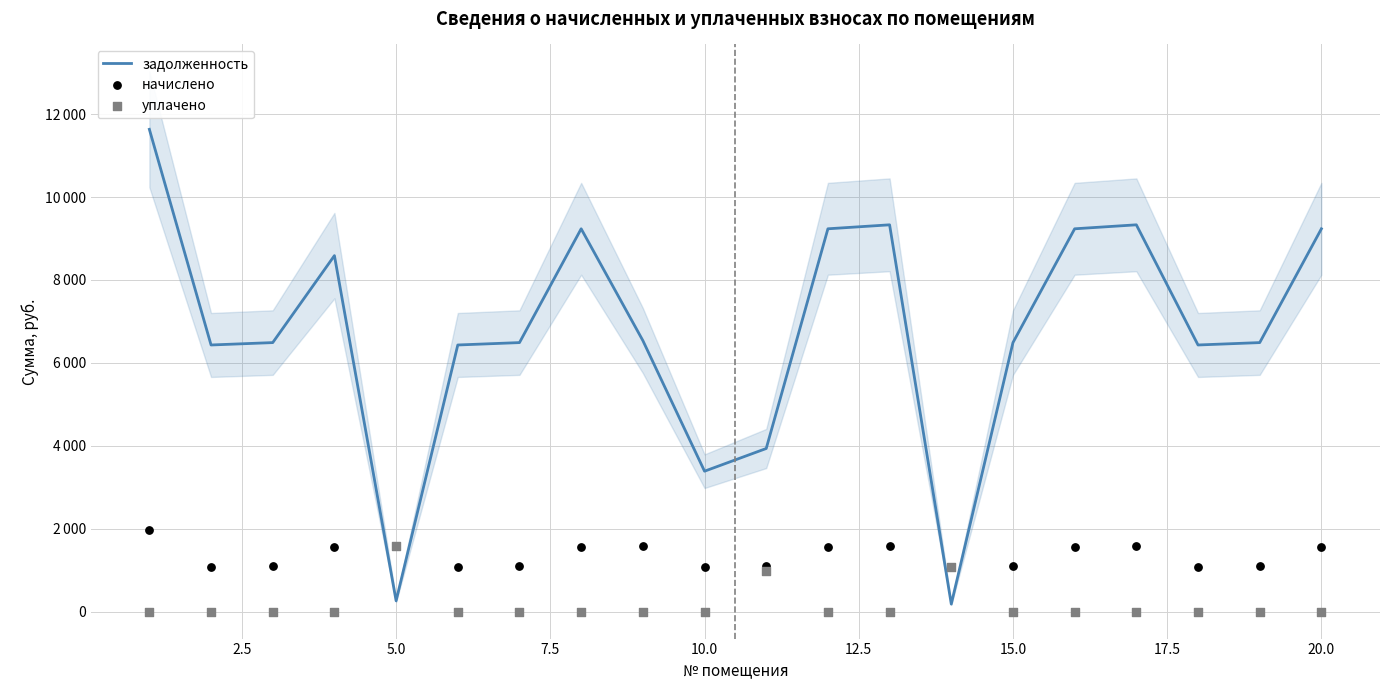

Which series reaches the minimum Y coordinate?

уплачено